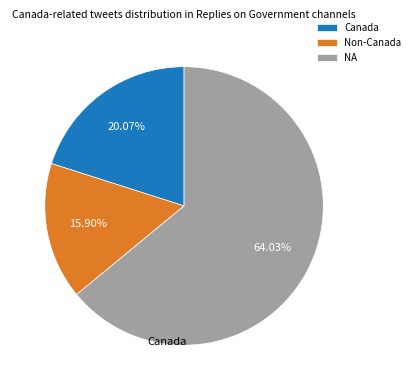

Do NA and Canada together represent more than half of the pie?

Yes